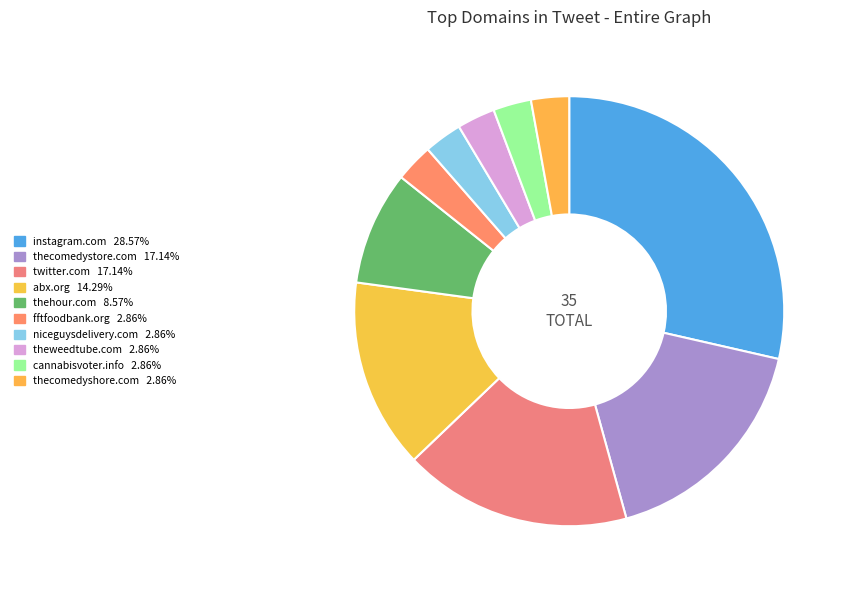

Approximately how many times larger is the value at niceguysdelivery.com compared to twitter.com?

0.2